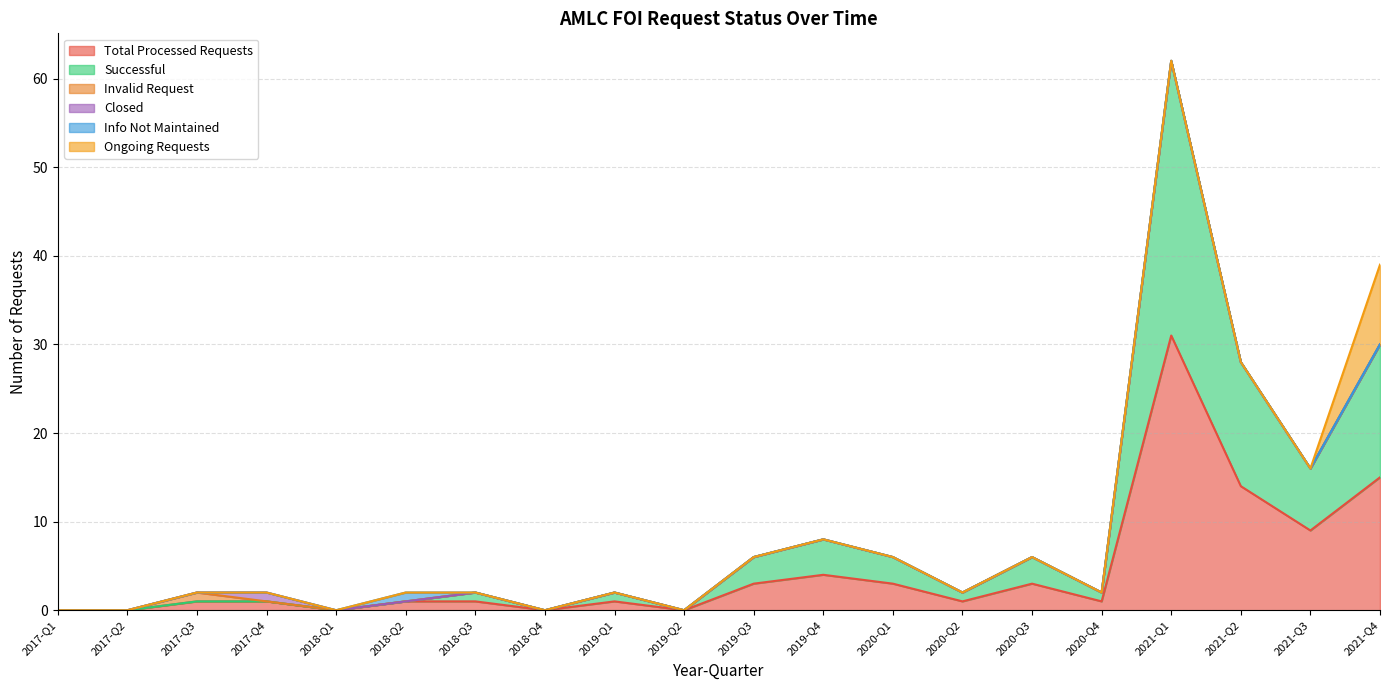

What is the label of the 9th point from the left?

2019-Q1